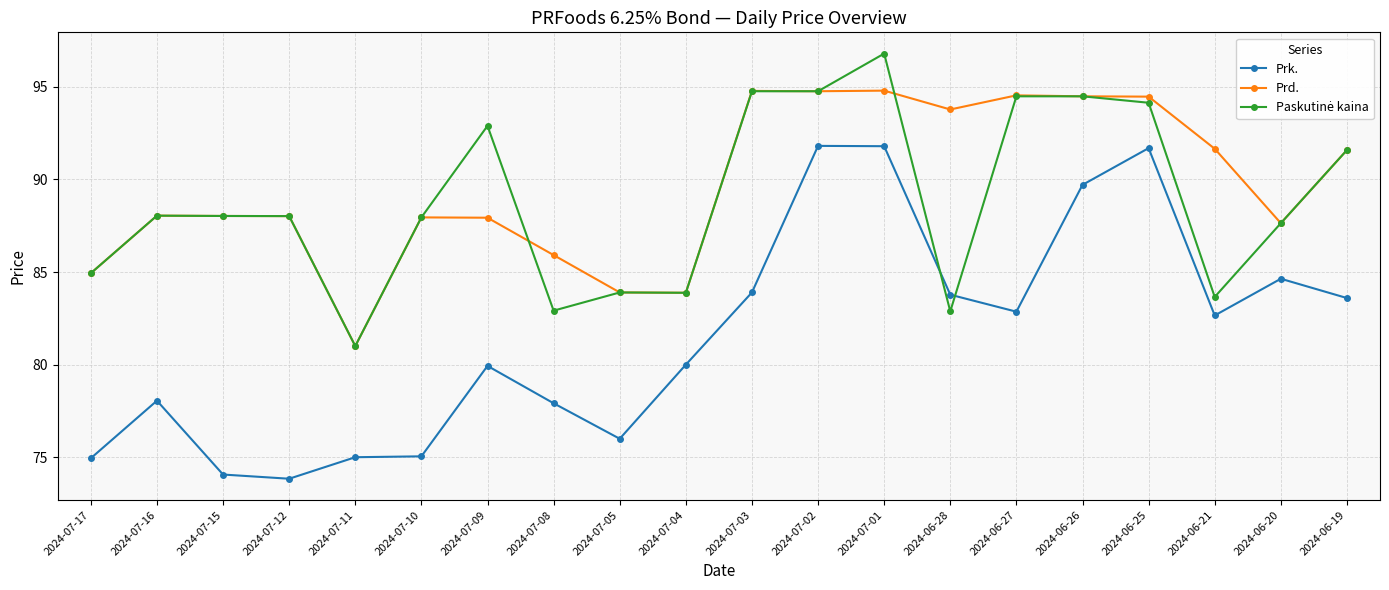

True or false: Prd. and Prk. intersect in this chart.

False